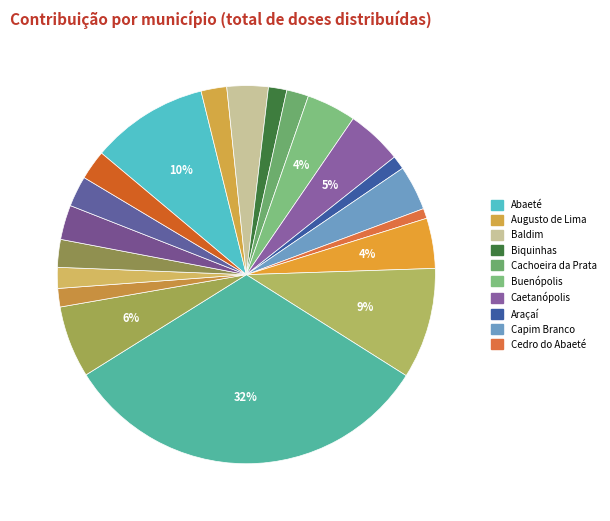

How many segments does this pie chart have?

20